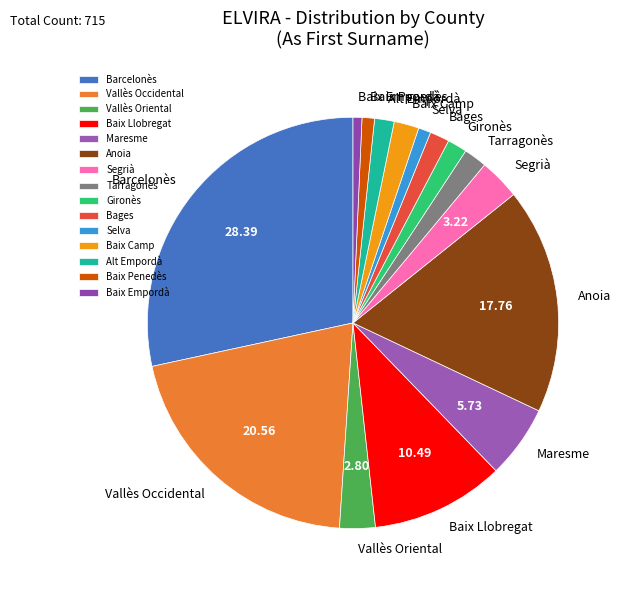

Which category has the biggest portion of the pie?

Barcelonès